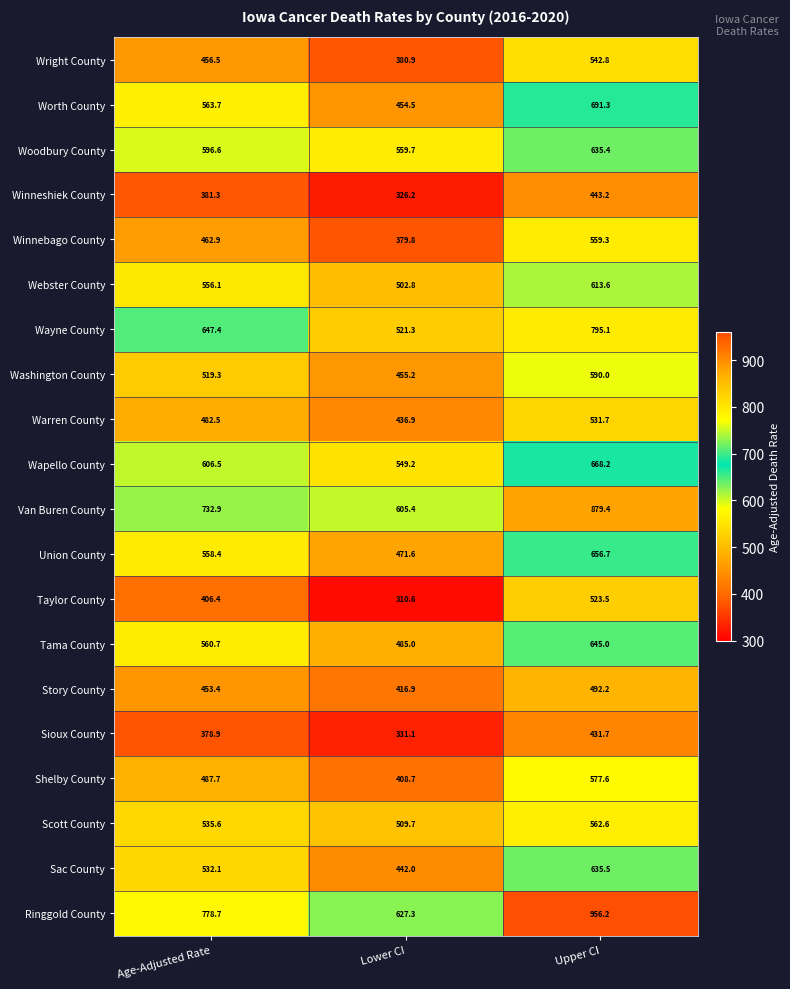

Which series has the largest total across all categories?

Ringgold County